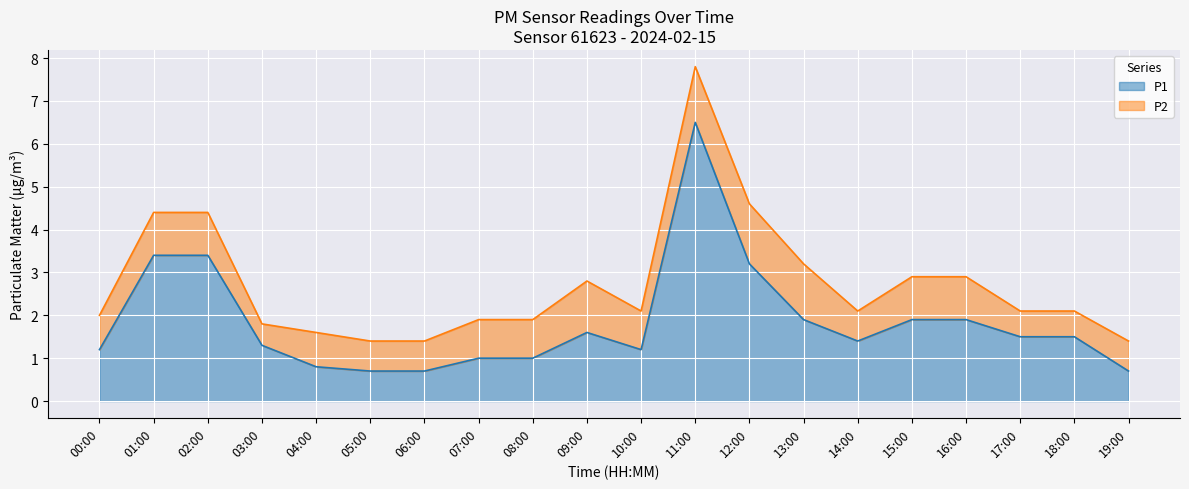

What is the minimum value shown in the chart?

0.7